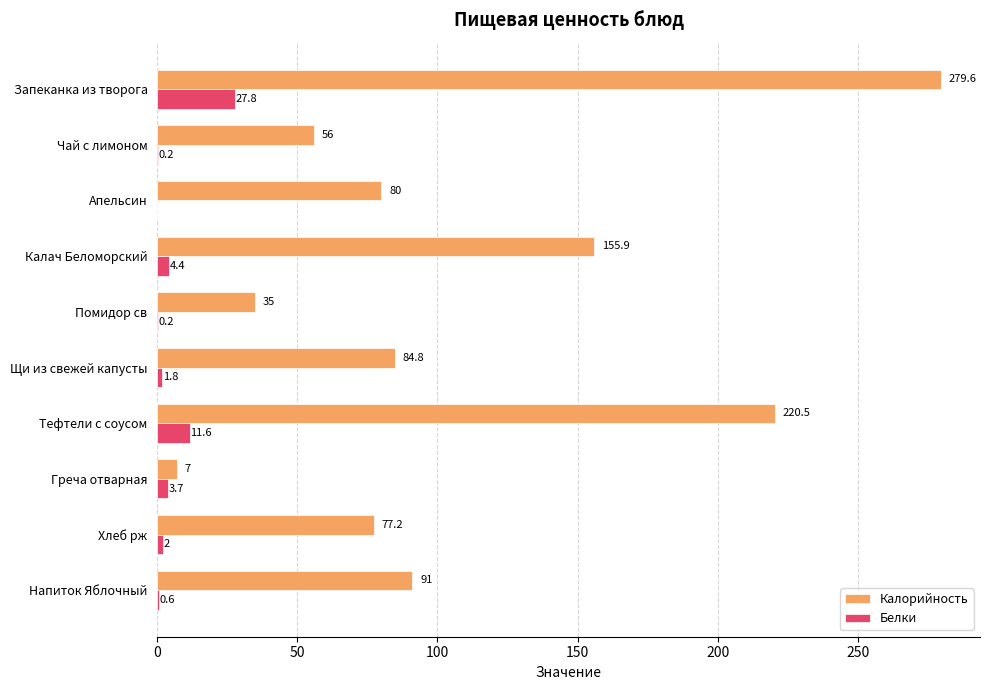

True or false: Калорийность has a value of 35.0 at Помидор св.

True